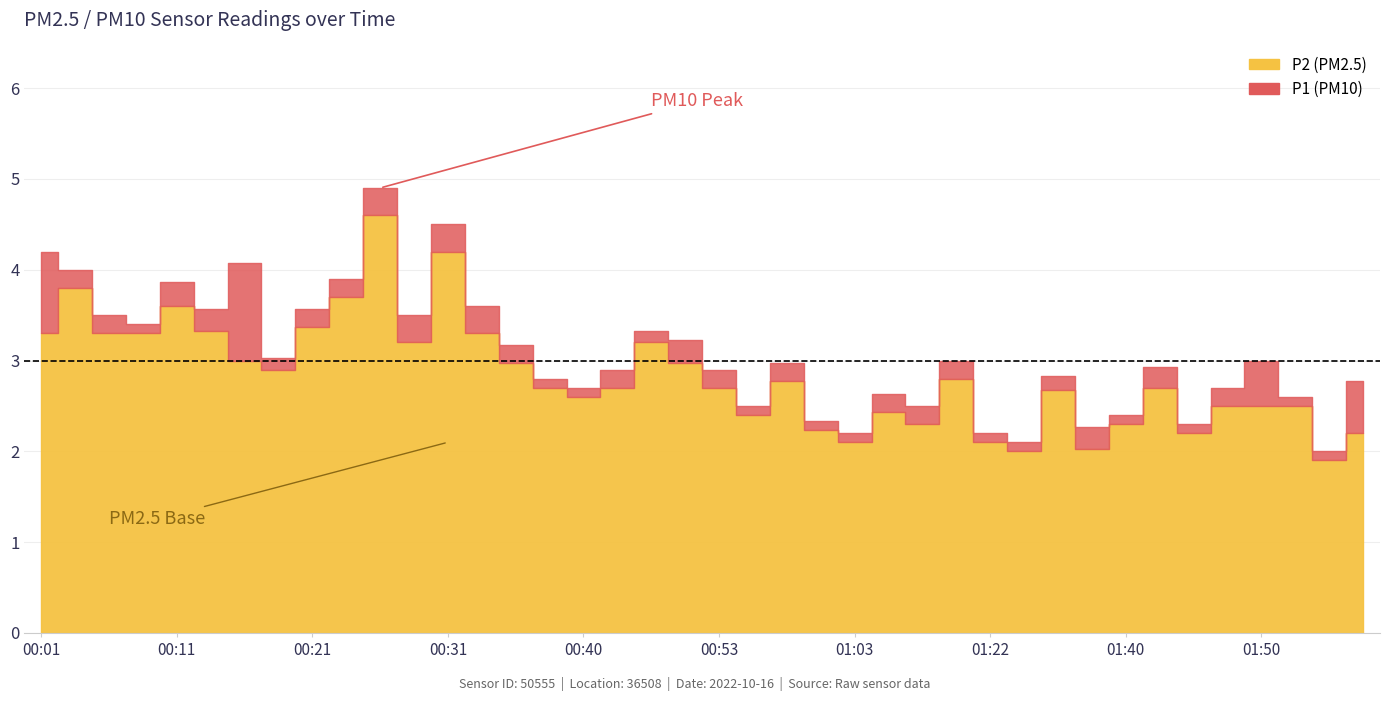

List the series in order of their peak value, lowest first.

P2, P1